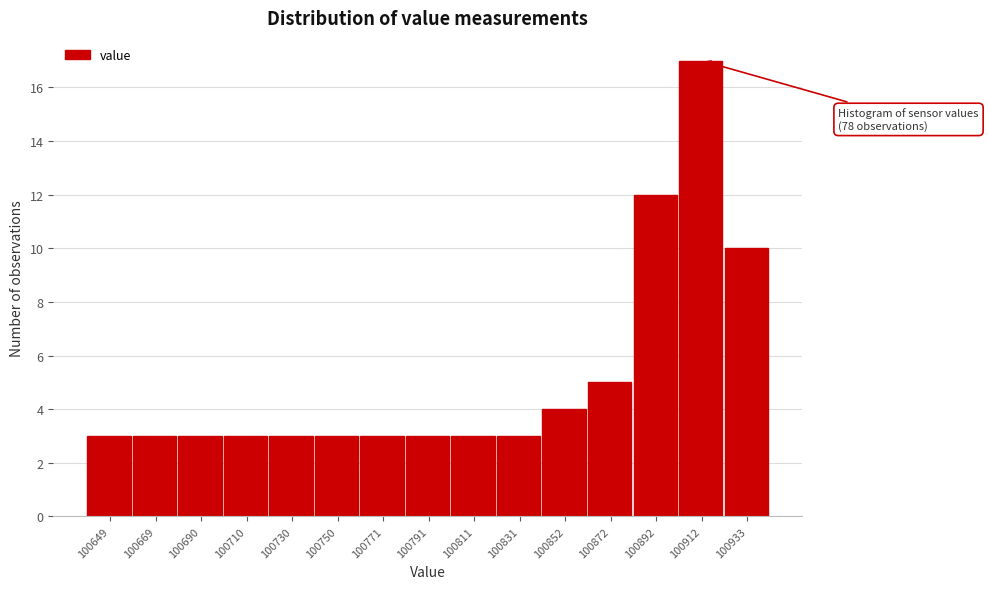

Reading left to right, what are all the values shown in this chart?

3	3	3	3	3	3	3	3	3	3	4	5	12	17	10